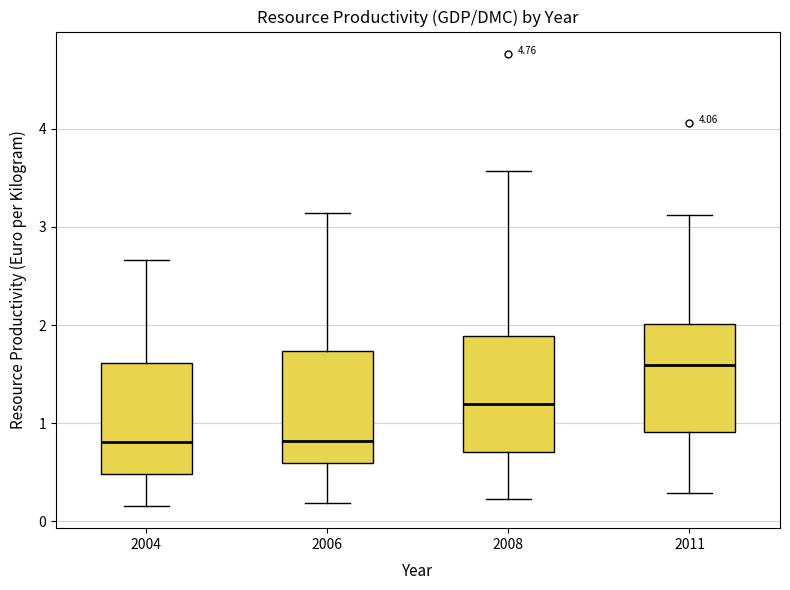

Reading left to right, read every box against the y-axis: the position of its median line, the range the box covers, and the ends of its whiskers. The values are not printed on the chart, so give them approximately, as read against the axis.

2004: median 0.8, box 0.5 to 1.6, whiskers 0.2 to 2.7
2006: median 0.8, box 0.6 to 1.7, whiskers 0.2 to 3.1
2008: median 1.2, box 0.7 to 1.9, whiskers 0.2 to 3.6
2011: median 1.6, box 0.9 to 2.0, whiskers 0.3 to 3.1